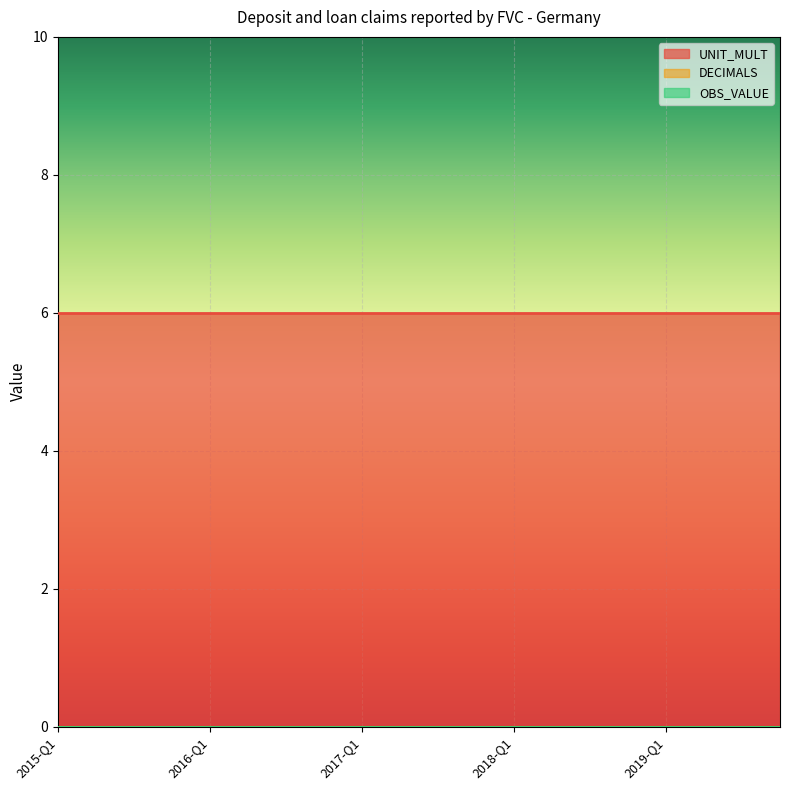

At which category does the chart reach its minimum across all series?

2015-Q1